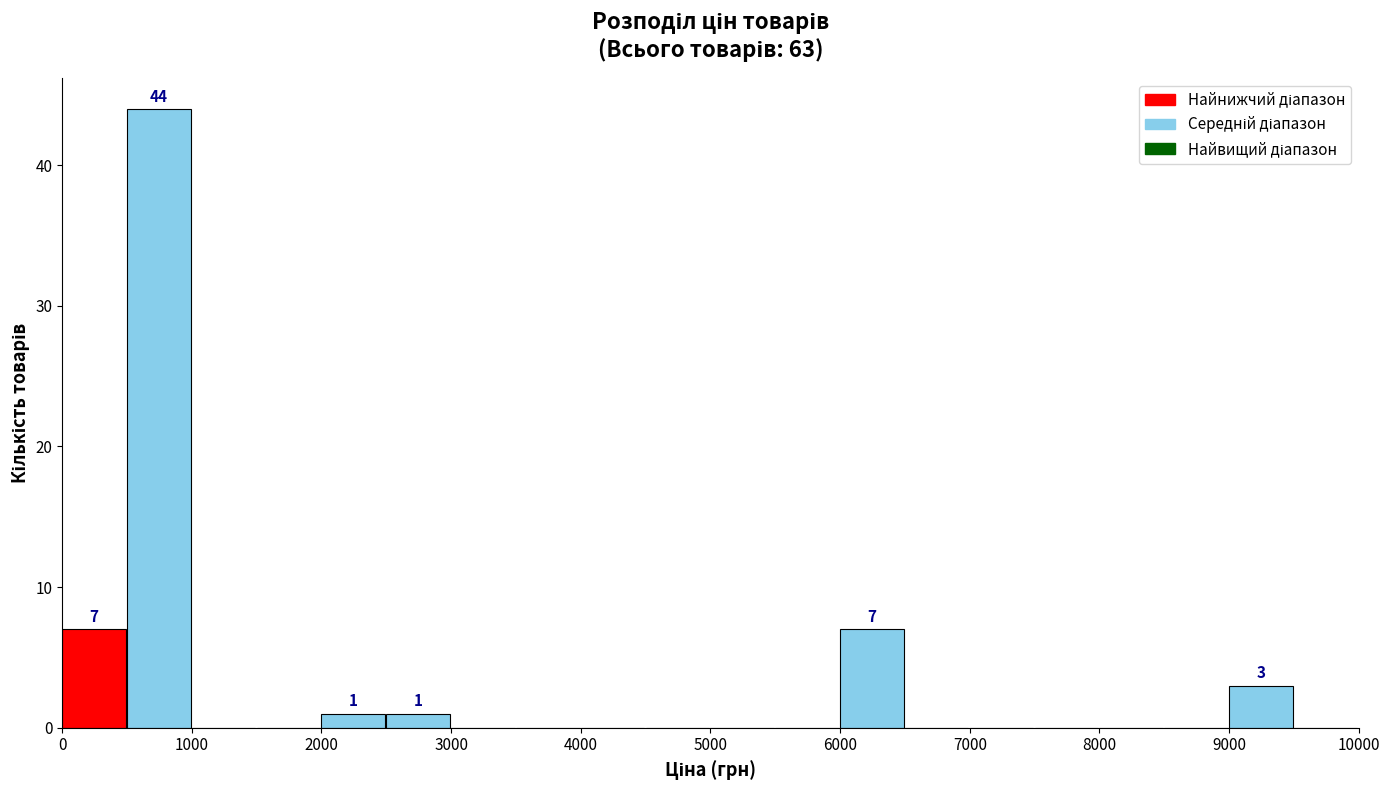

Which range on the x-axis has the tallest bar?

500 to 1000